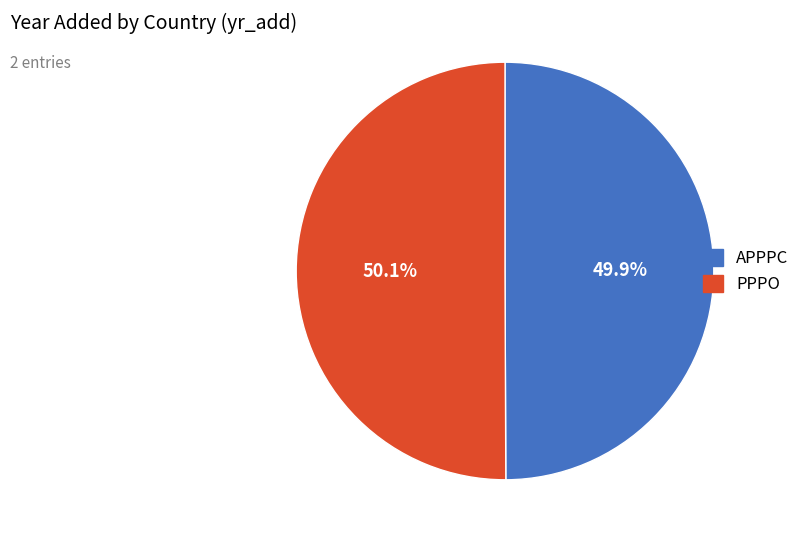

Is it true that PPPO is 58% of the pie?

False